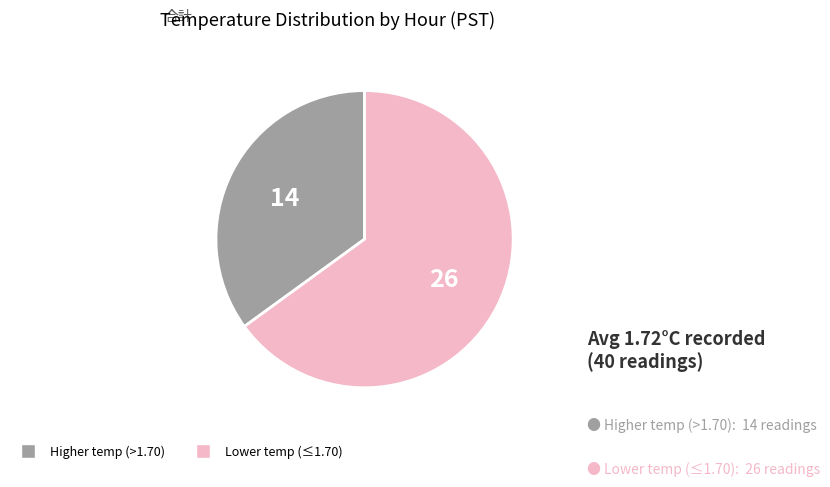

Between Higher temp (>1.70) and Lower temp (≤1.70), which is larger?

Lower temp (≤1.70)